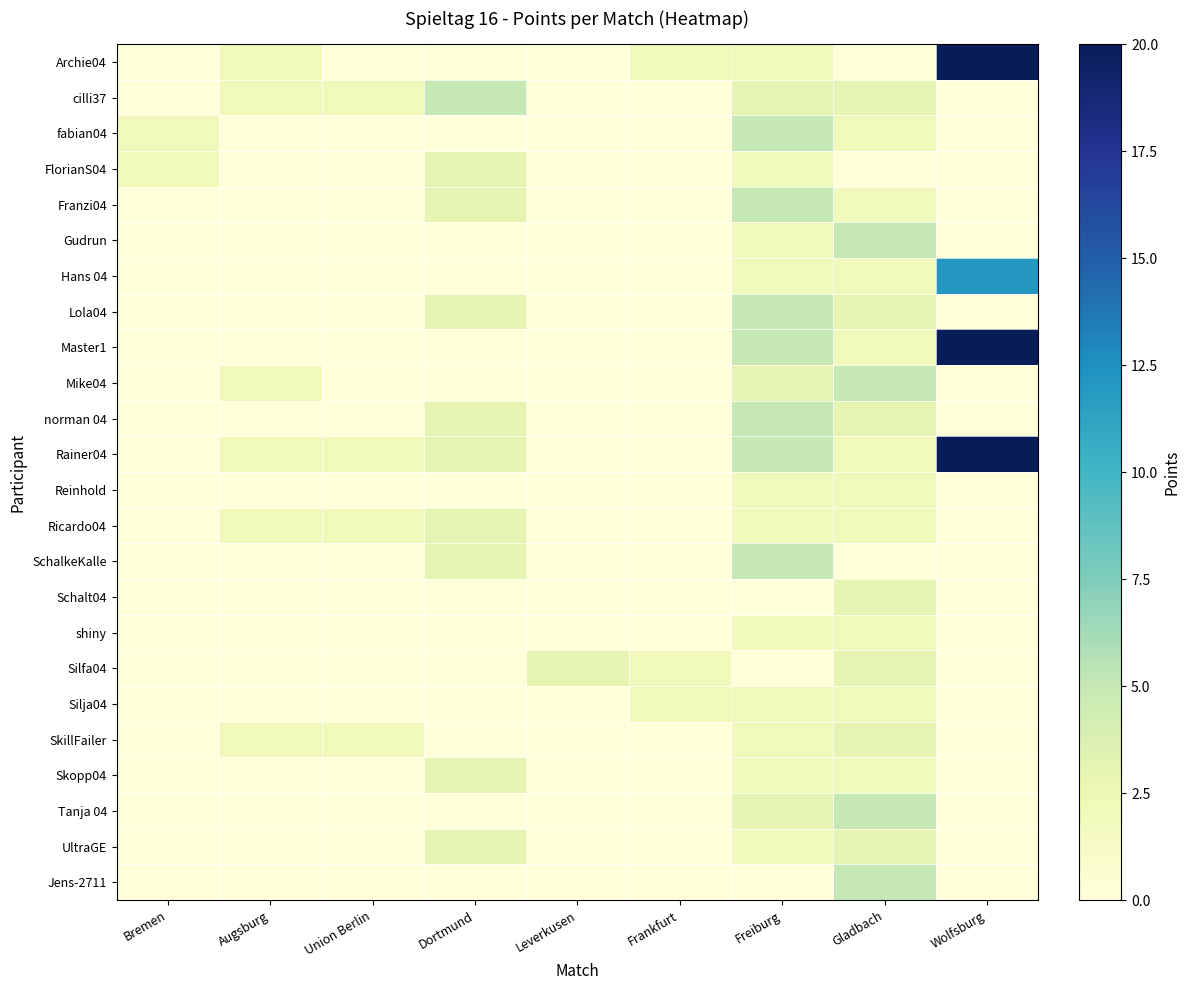

Which series changed the most between Frankfurt and Gladbach?

Gudrun